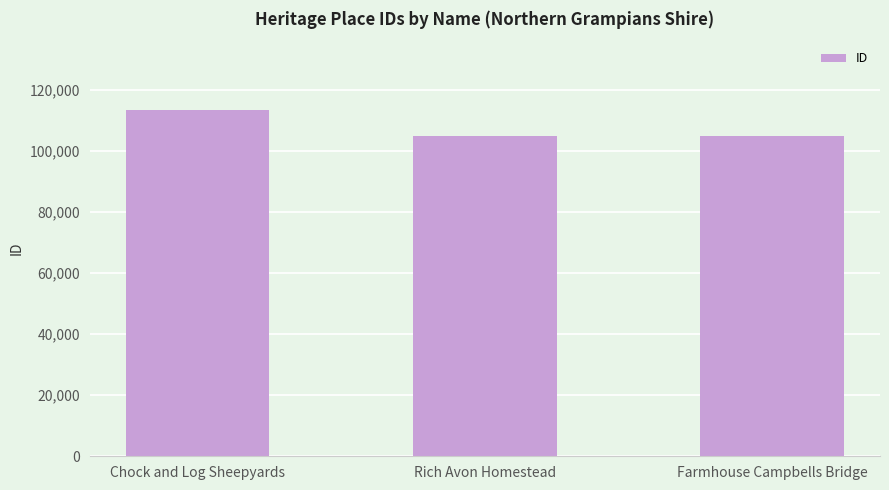

Approximately how many times larger is the value at Rich Avon Homestead compared to Farmhouse Campbells Bridge?

1.0